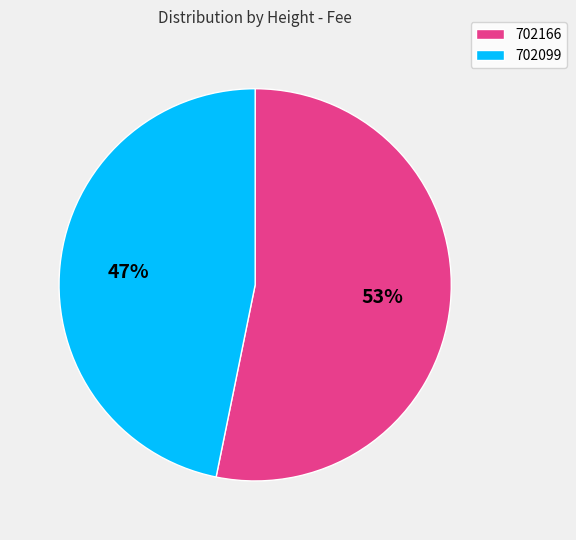

What percentage is the 702166 slice, to the nearest percent?

53%